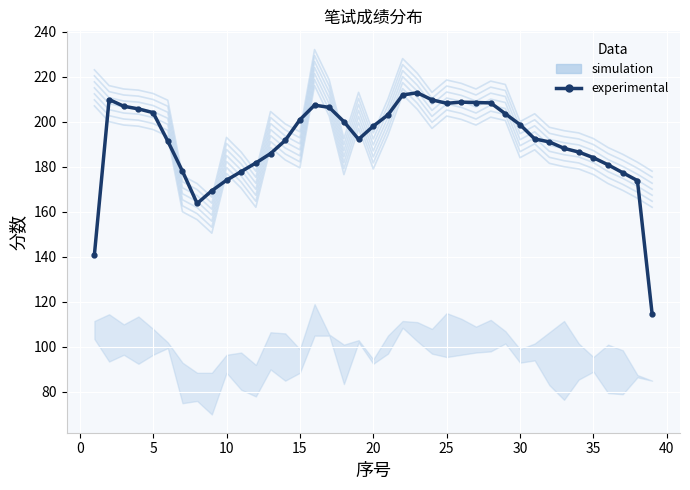

How many interior local peaks does the experimental series have?

4